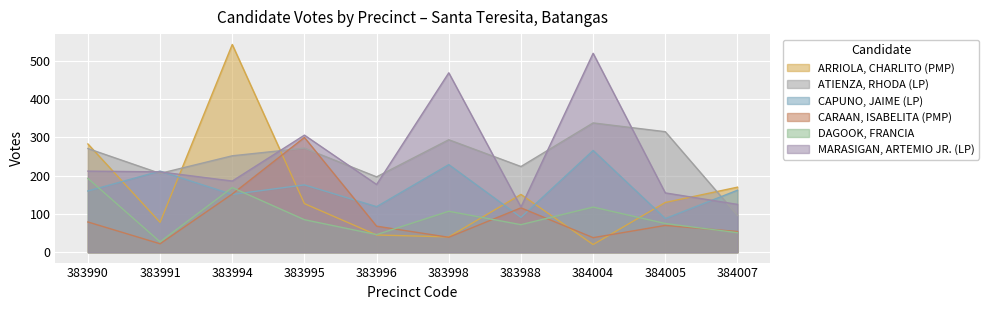

Rank the series by their maximum value, from lowest to highest.

DAGOOK, FRANCIA, CAPUNO, JAIME (LP), CARAAN, ISABELITA (PMP), ATIENZA, RHODA (LP), MARASIGAN, ARTEMIO JR. (LP), ARRIOLA, CHARLITO (PMP)